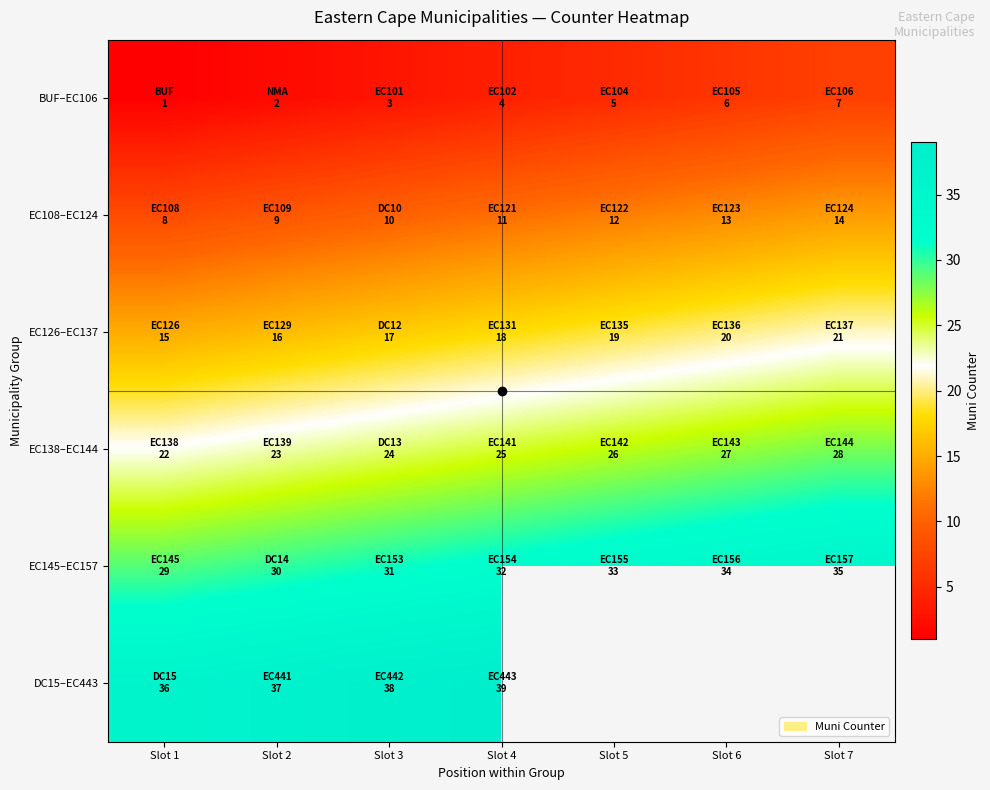

Which series has the largest range (max minus min)?

BUF–EC106